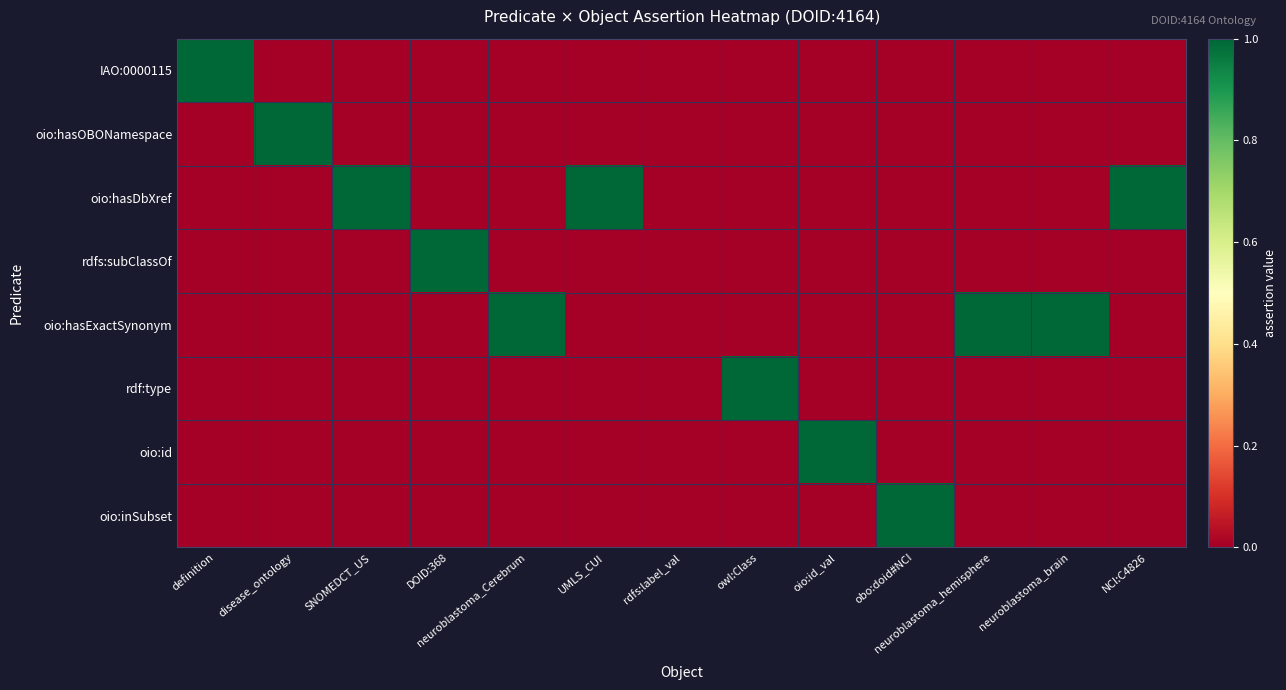

Which label corresponds to the smallest value in the chart?

disease_ontology